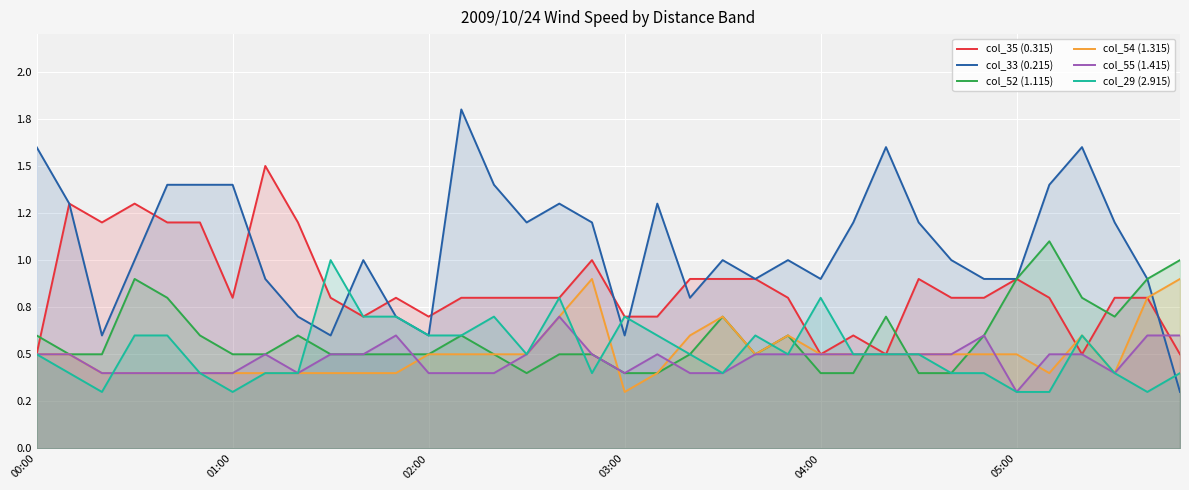

The value of col_54 (1.315) at 01:00 is 0.6. True or false?

False